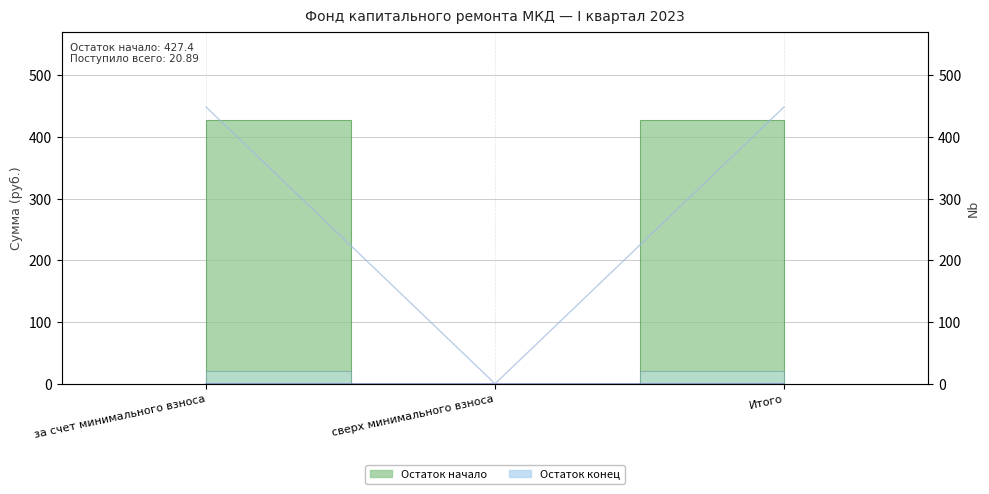

How many categories are shown in the chart?

3